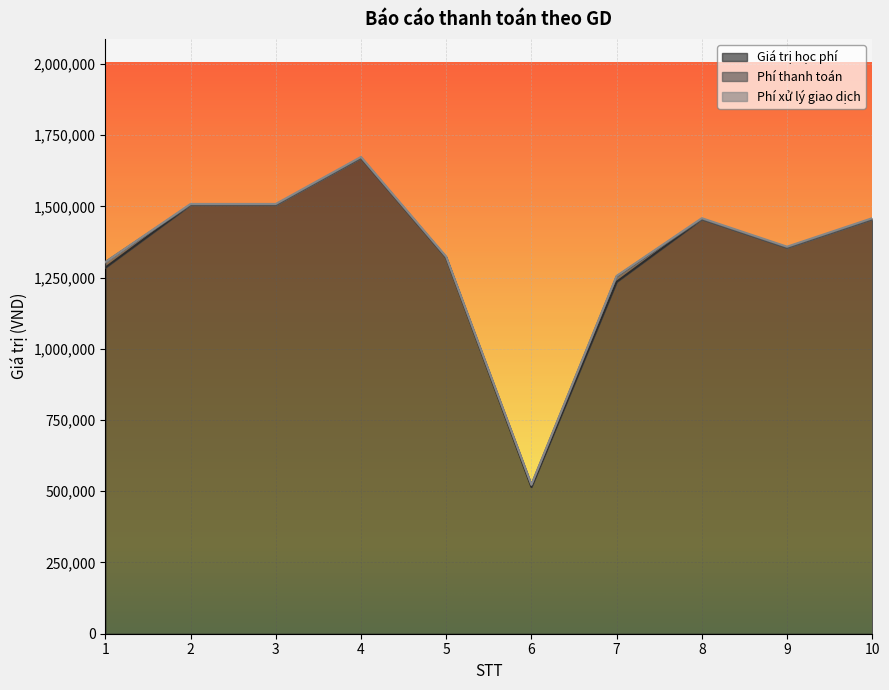

Between 4 and 10, which series saw the biggest shift?

Giá trị học phí